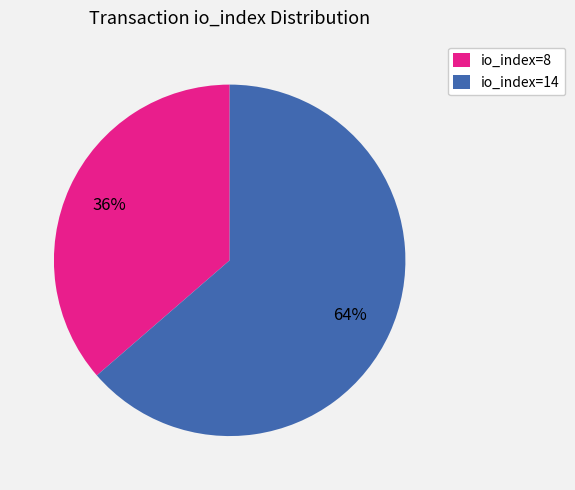

What percentage is the io_index=14 slice, to the nearest percent?

64%